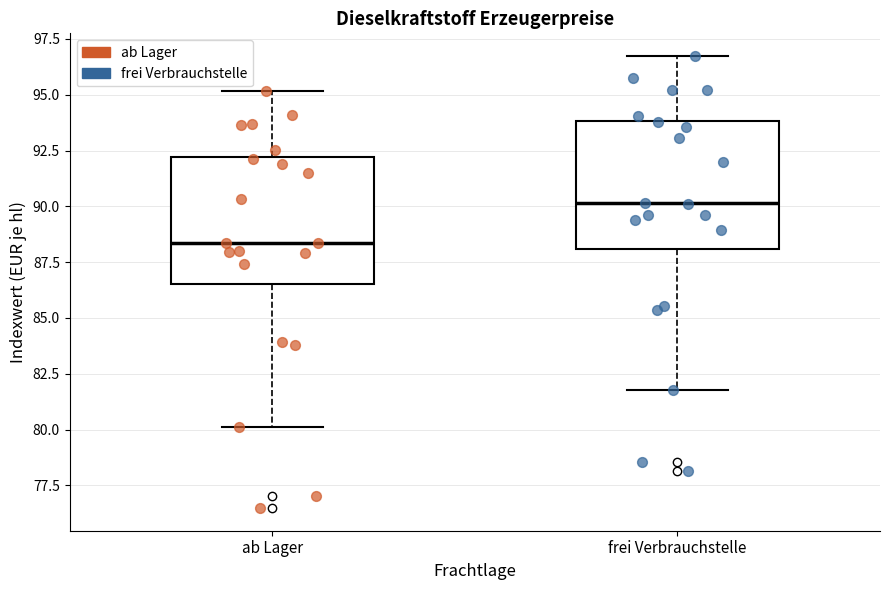

Which box has the highest median line?

frei Verbrauchstelle